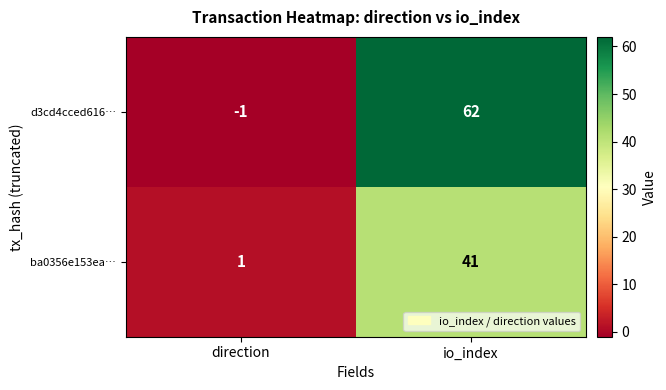

Rank the series by their average value, from lowest to highest.

ba0356e153ea…, d3cd4cced616…